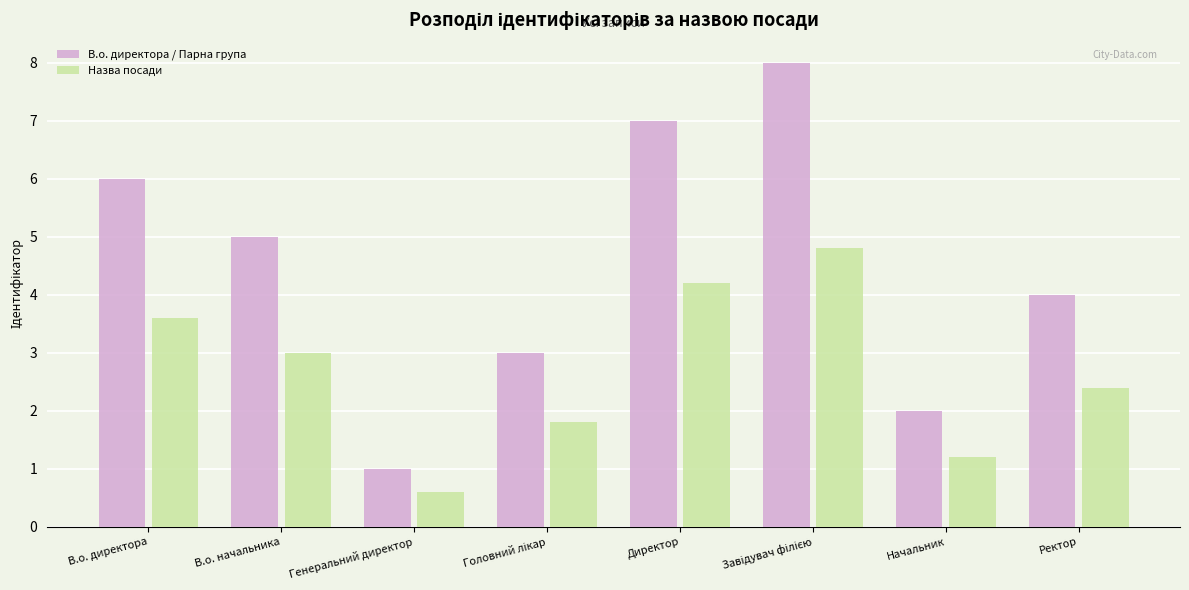

What is the label of the 8th bar from the left?

Ректор